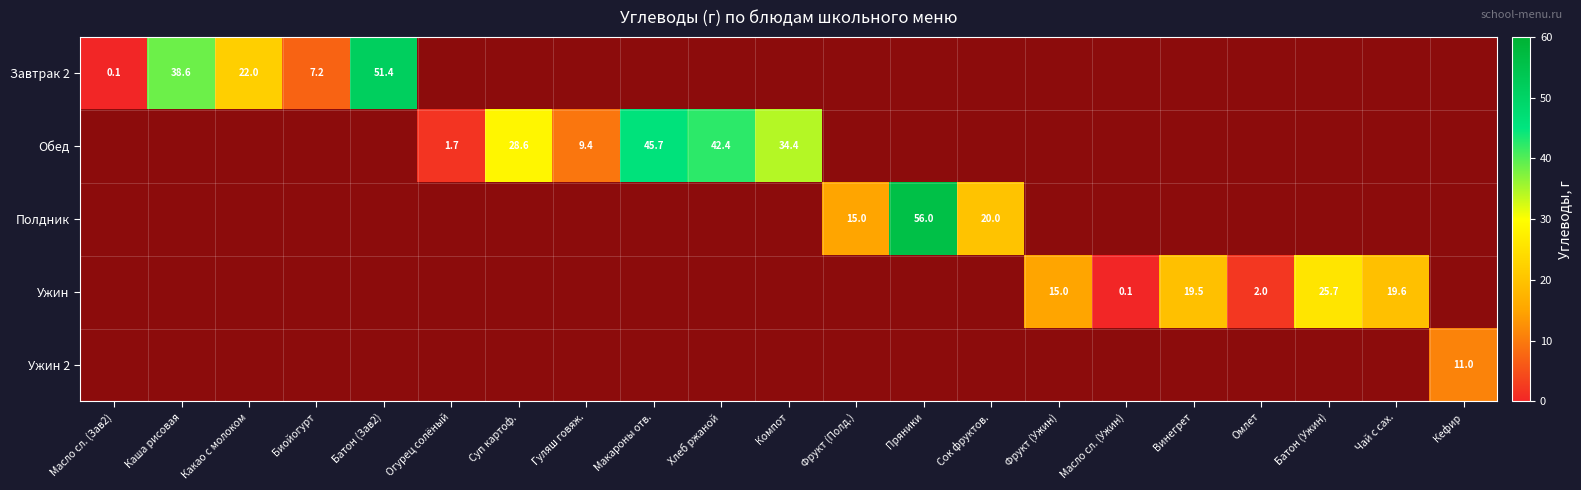

The Завтрак 2 series shows 10.7 at Биойогурт. True or false?

False